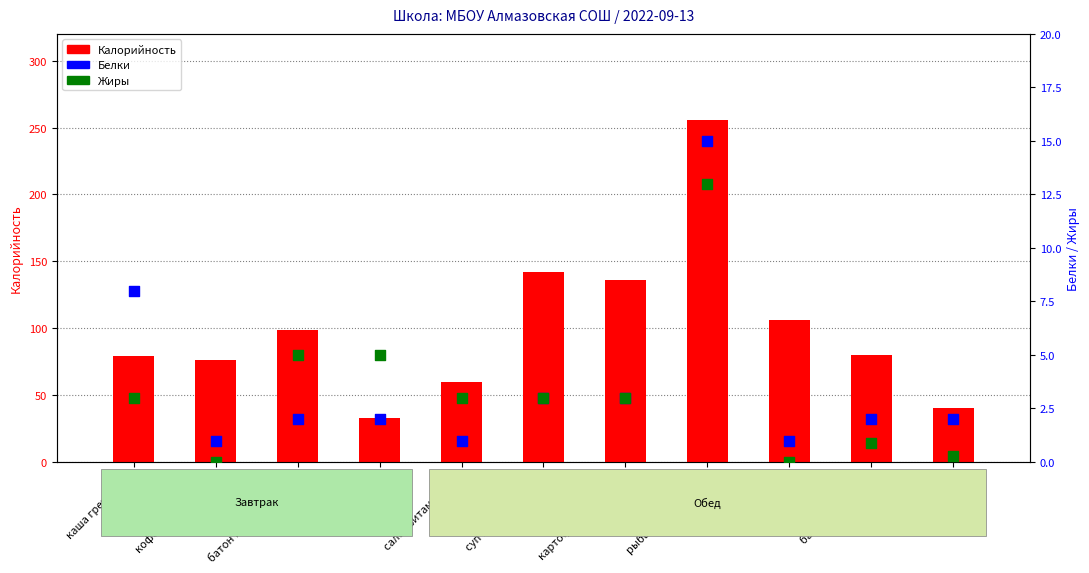

Which series reaches the maximum Y coordinate?

Калорийность